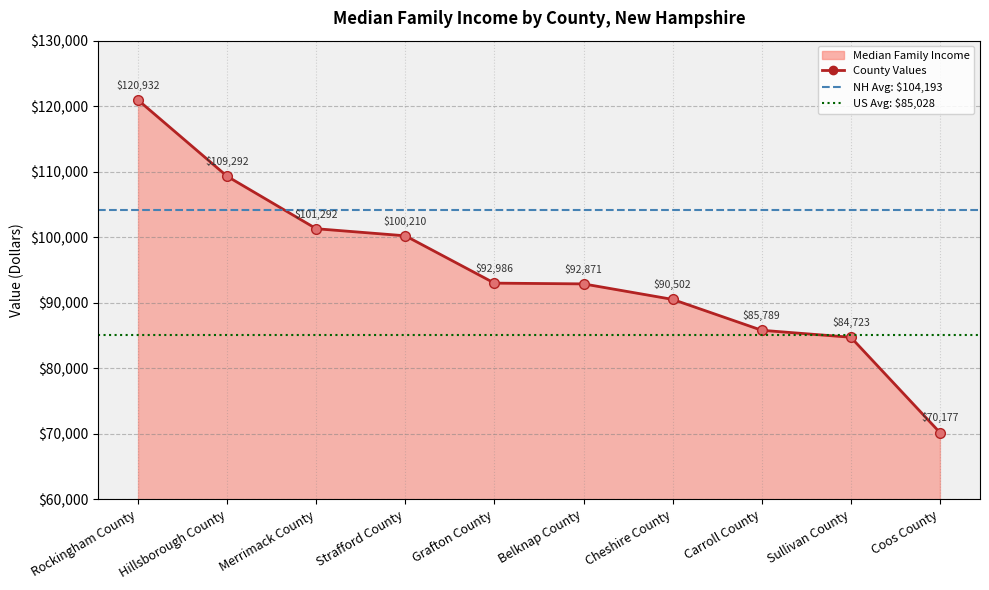

Rank the categories by value from lowest to highest.

Coos County, Sullivan County, Carroll County, Cheshire County, Belknap County, Grafton County, Strafford County, Merrimack County, Hillsborough County, Rockingham County